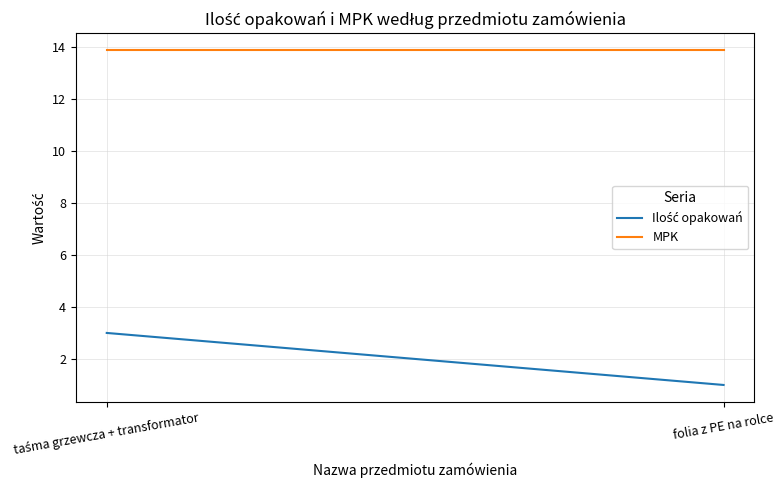

At which category is the sum across all series the highest?

taśma grzewcza + transformator